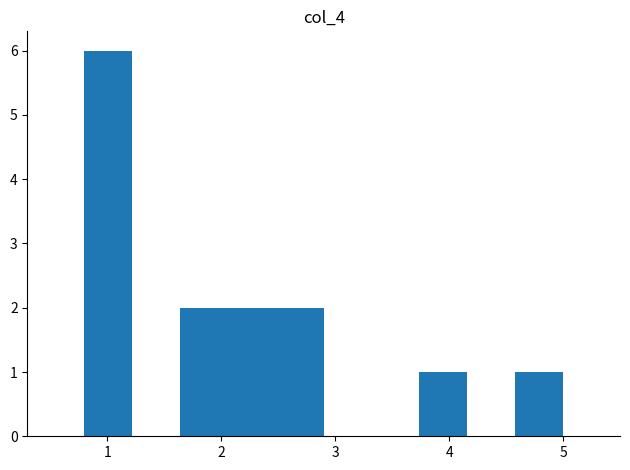

How tall is the bar that spans 4.58 to 5.00 on the x-axis? Neither the bar edges nor the heights are printed on the chart, so give them approximately, as read against the axes.

1